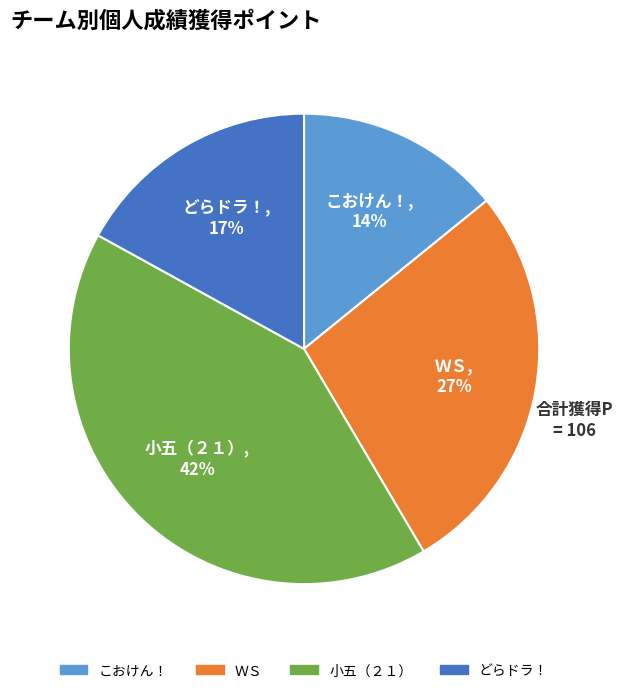

Count the number of slices in the pie.

4